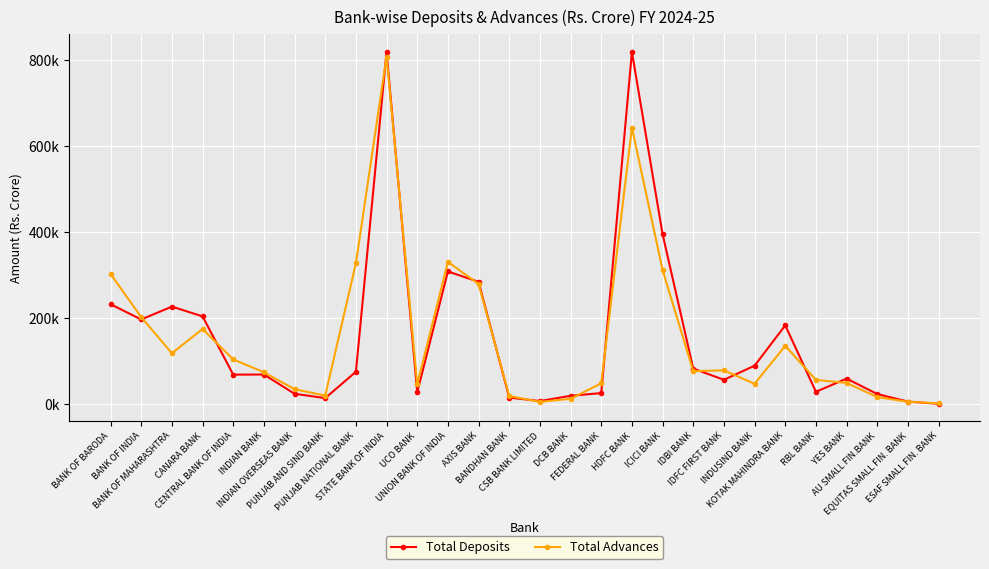

Does the chart have visible grid lines?

Yes